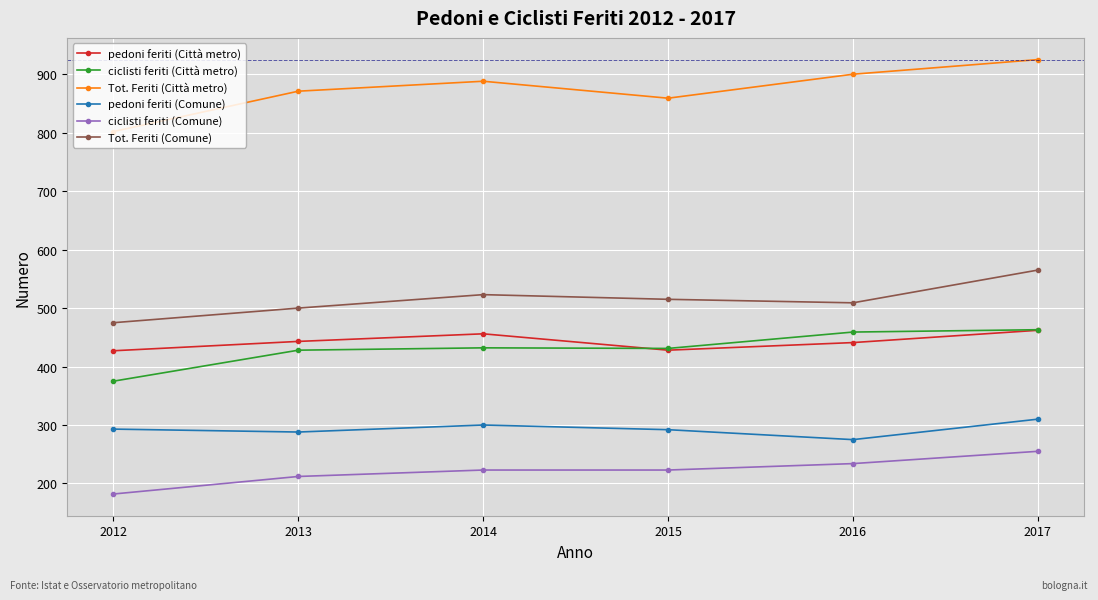

Is this an area chart (filled region under the line)?

No